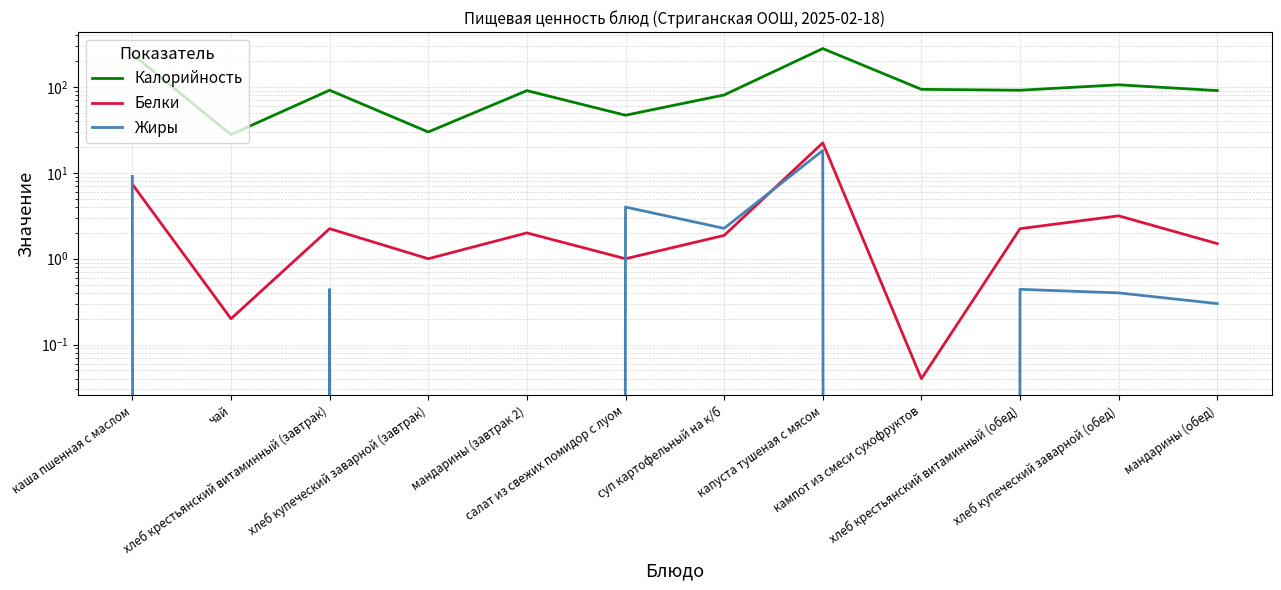

Which series has the largest total across all categories?

Калорийность